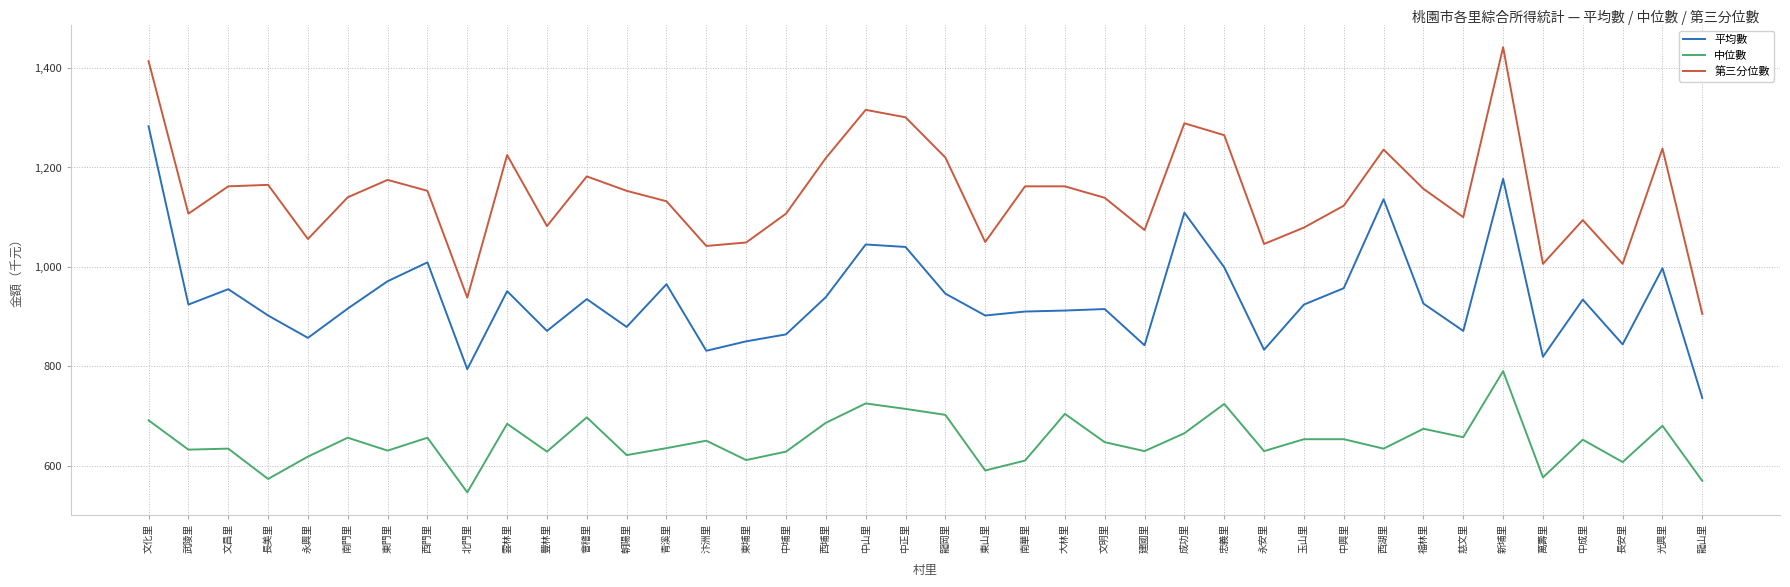

What is the approximate value of 平均數 at 慈文里?

871